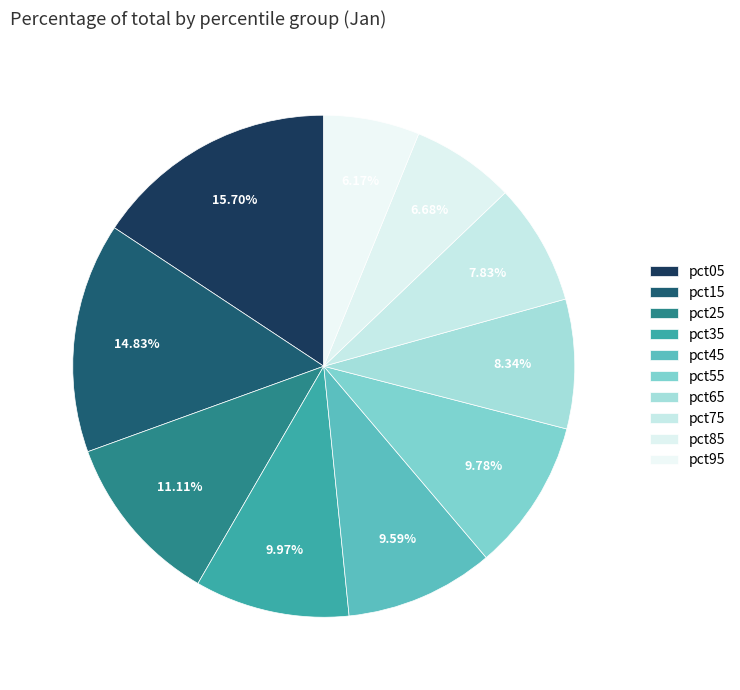

Count the number of slices in the pie.

10